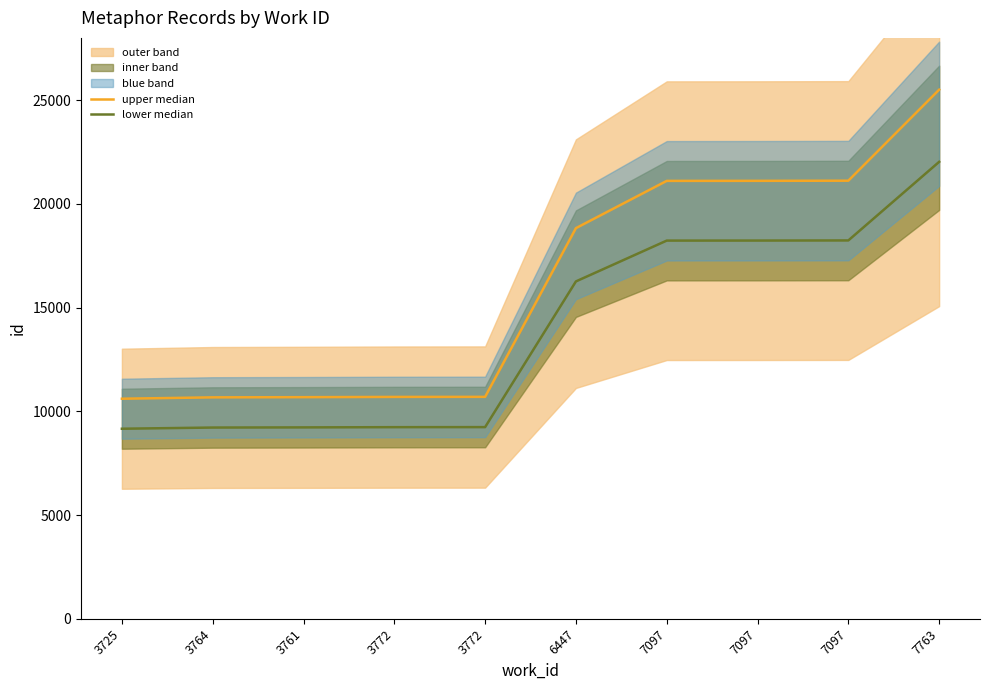

Is it true that lower median equals 18237.1 at 7097?

True